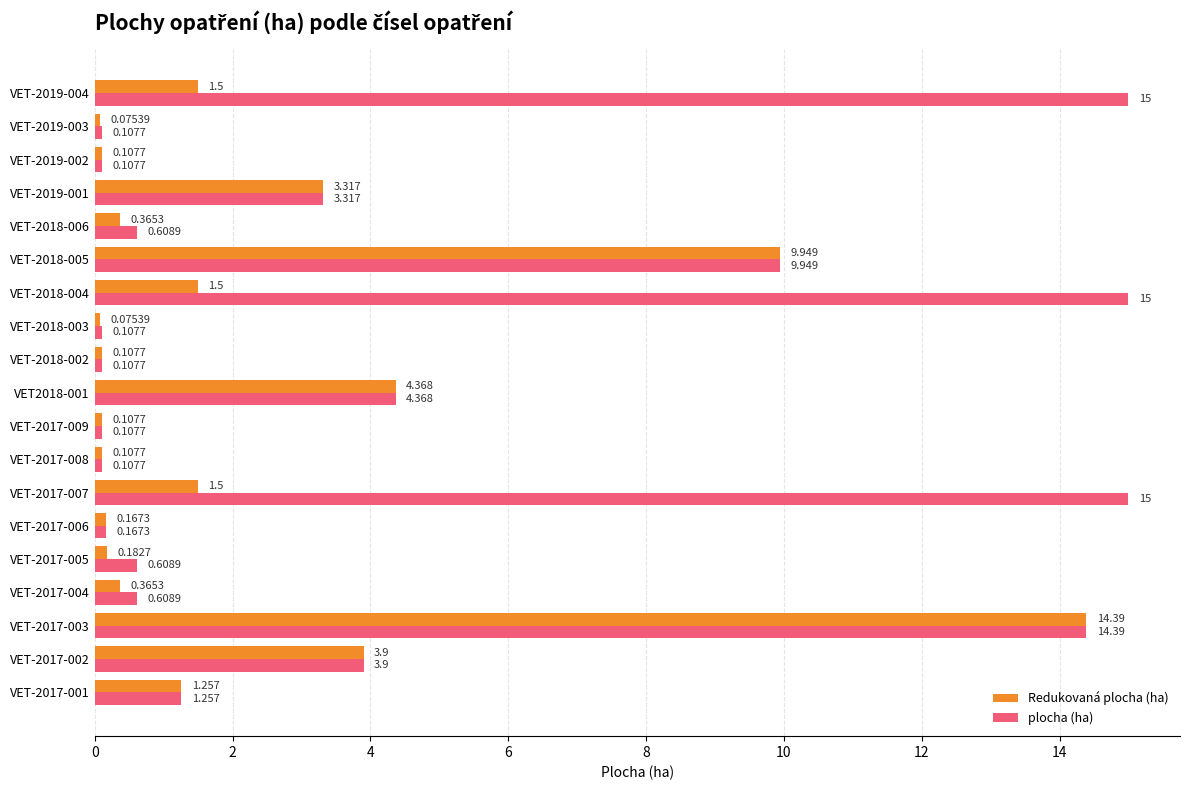

Which series has the widest spread of values?

plocha (ha)